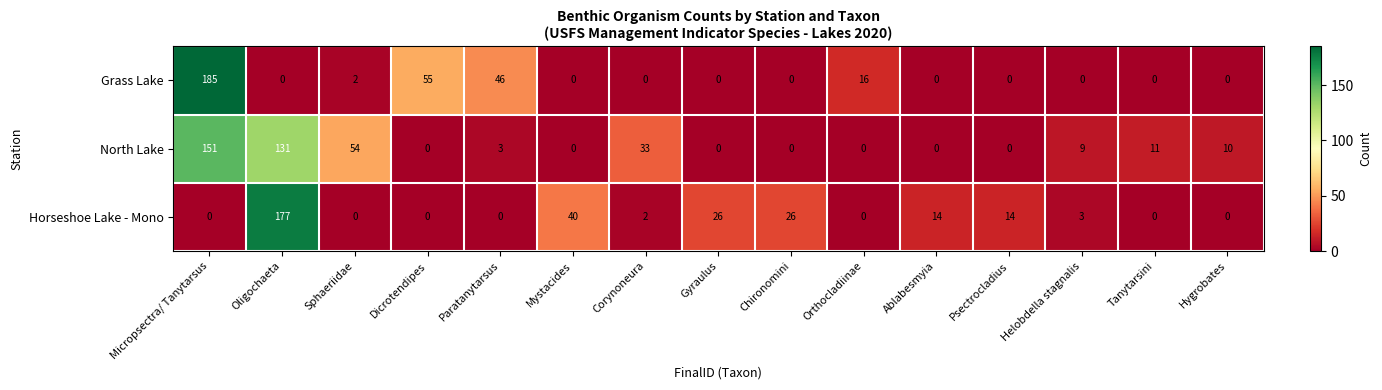

What is the difference between the maximum and second lowest values in the Horseshoe Lake - Mono series?

177